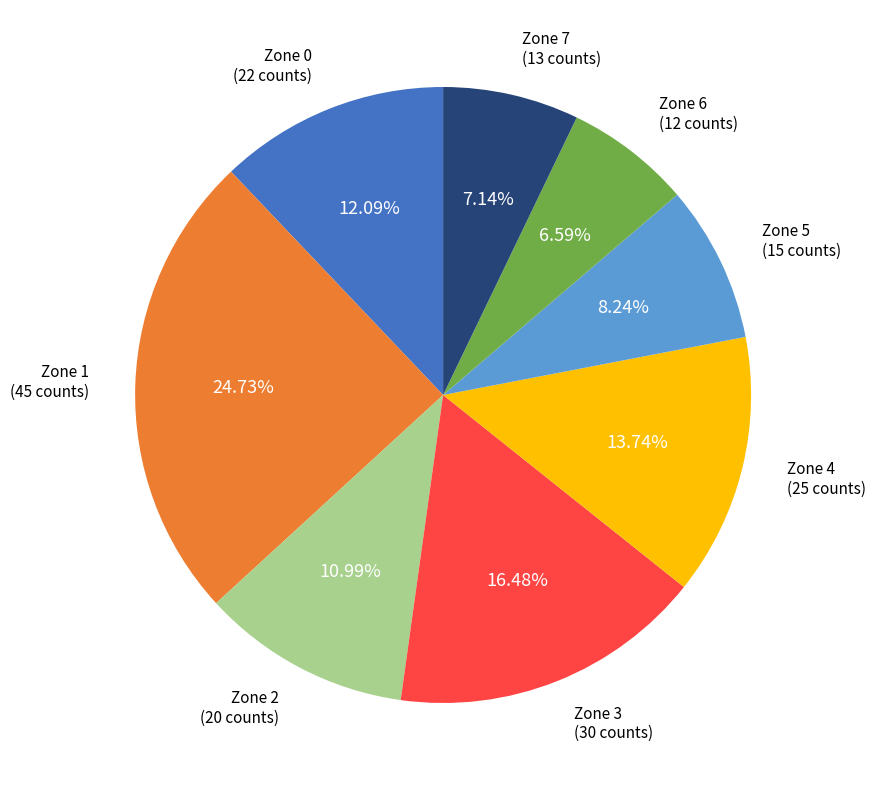

How many segments does this pie chart have?

8